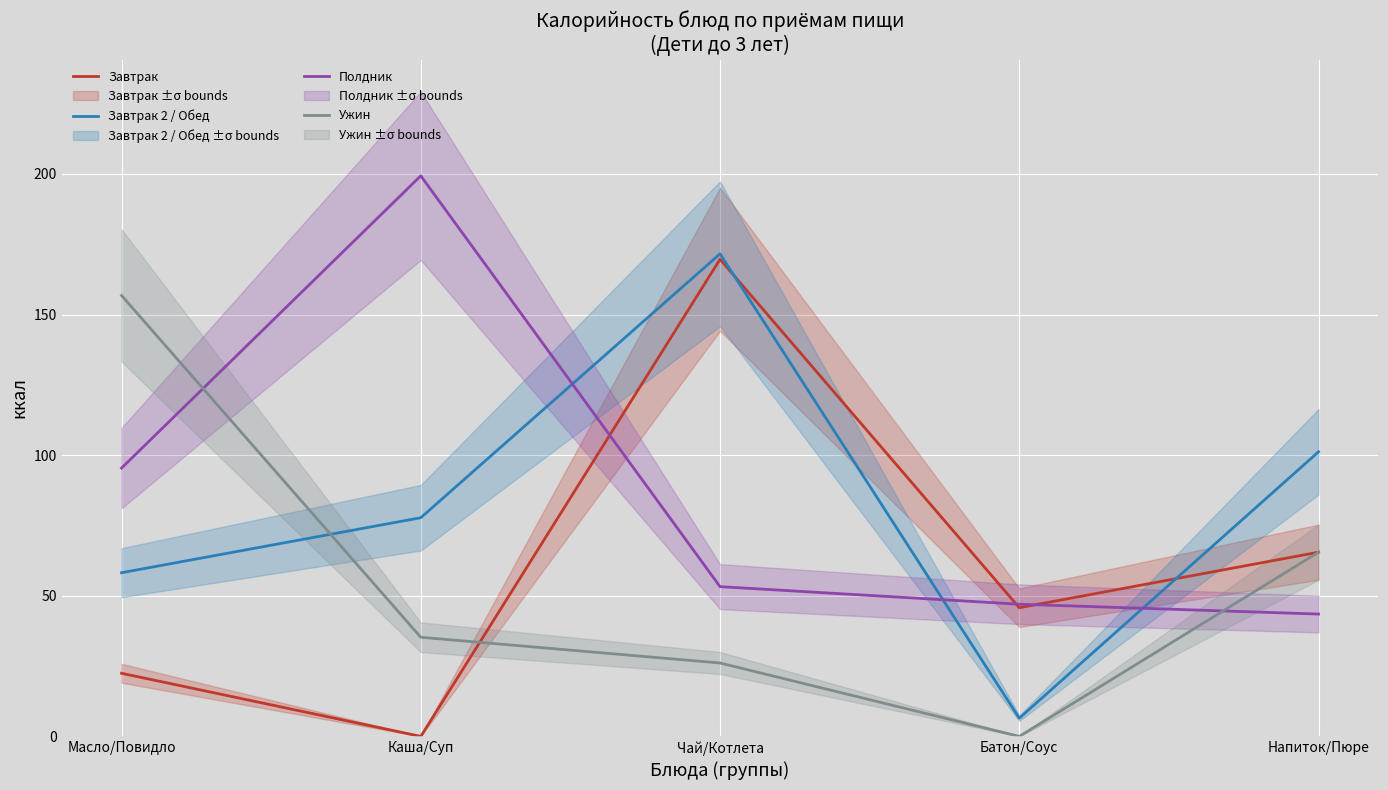

What is the greatest value displayed?

199.3